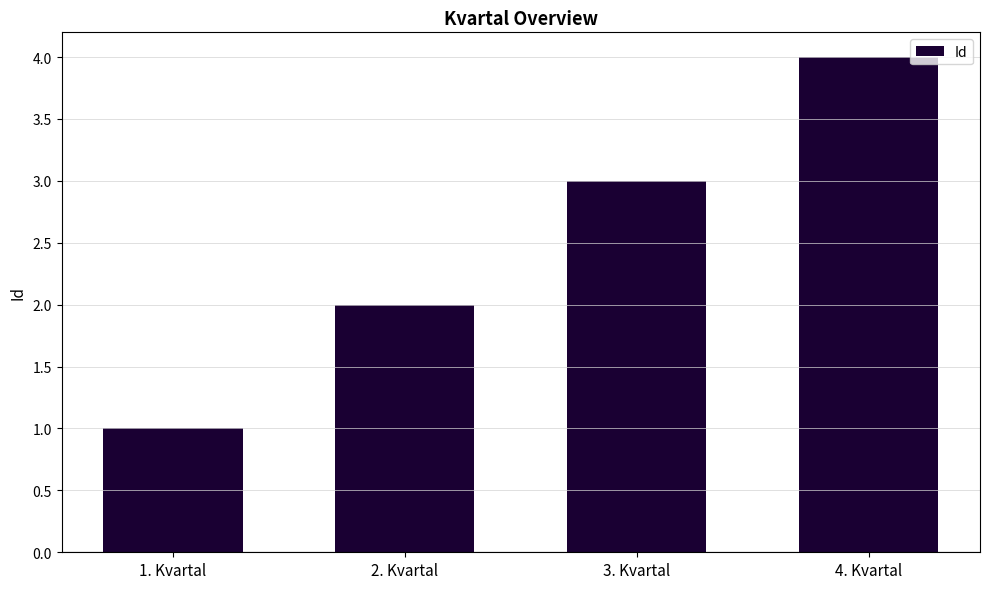

Does the chart contain stacked bars?

No